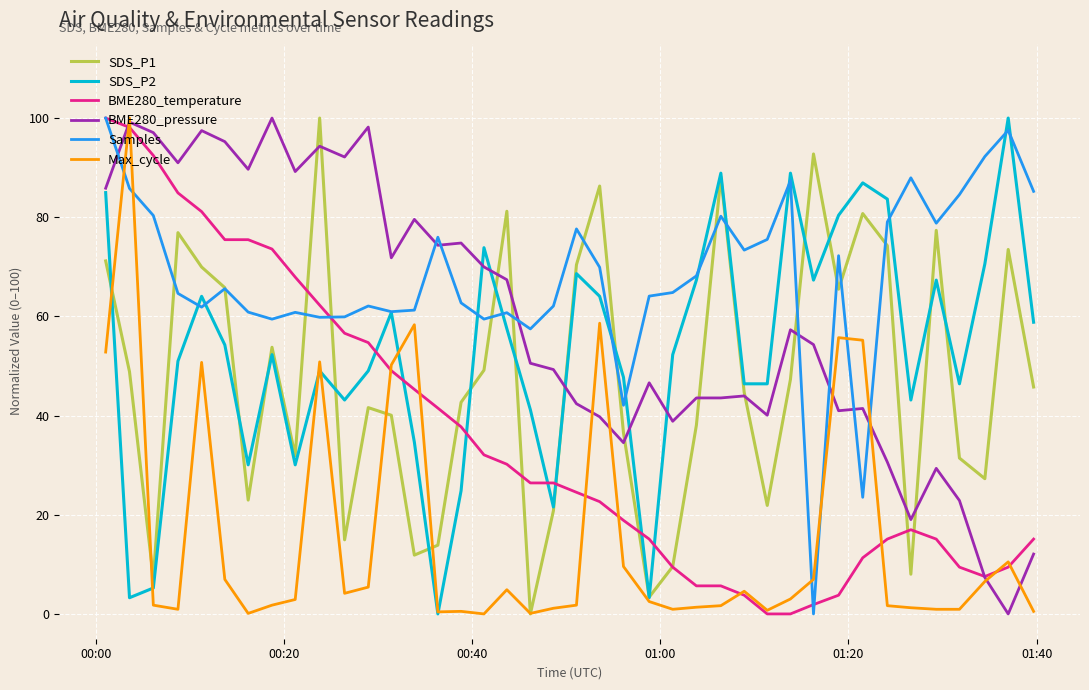

How many positive values does the SDS_P1 series have?

39